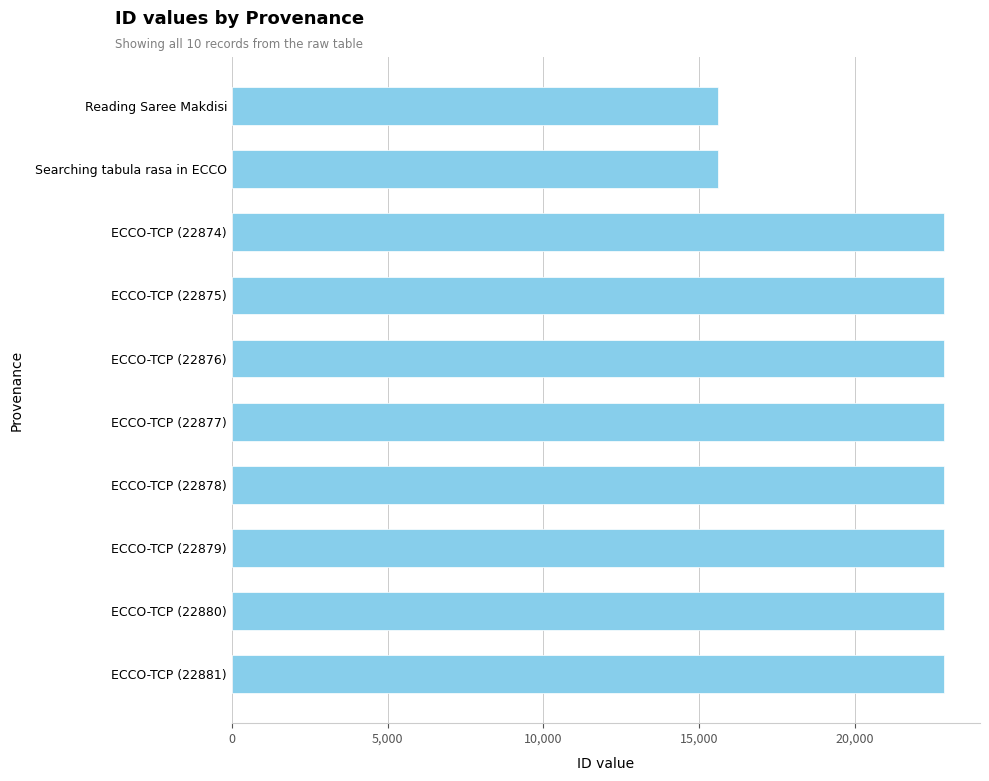

Are the bars horizontal?

Yes